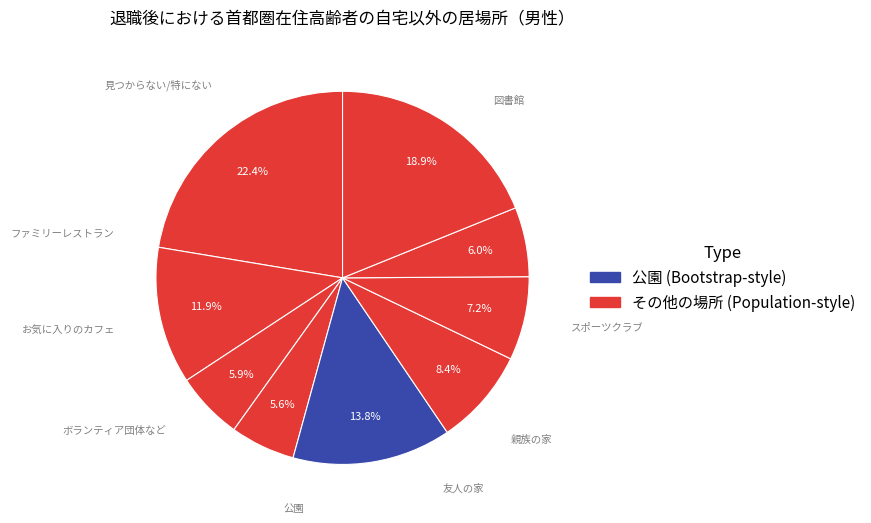

To the nearest percent, what is the difference between the largest and smallest slice percentages?

17%